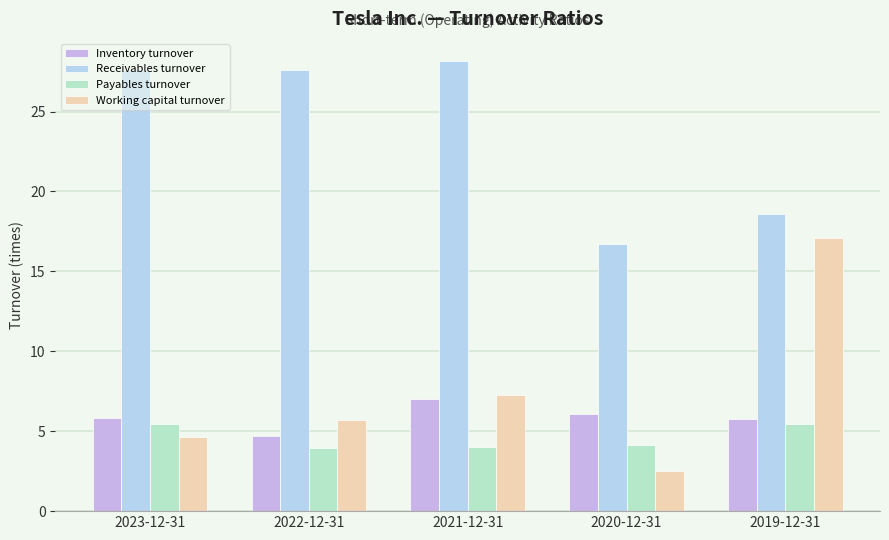

How many series are shown in this chart?

4